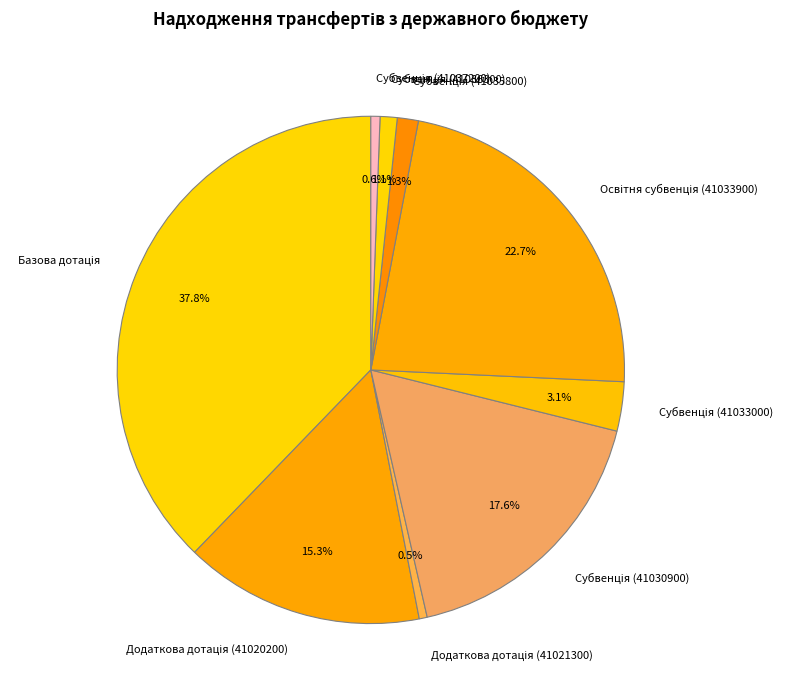

Is there any slice that represents more than half of the pie?

No